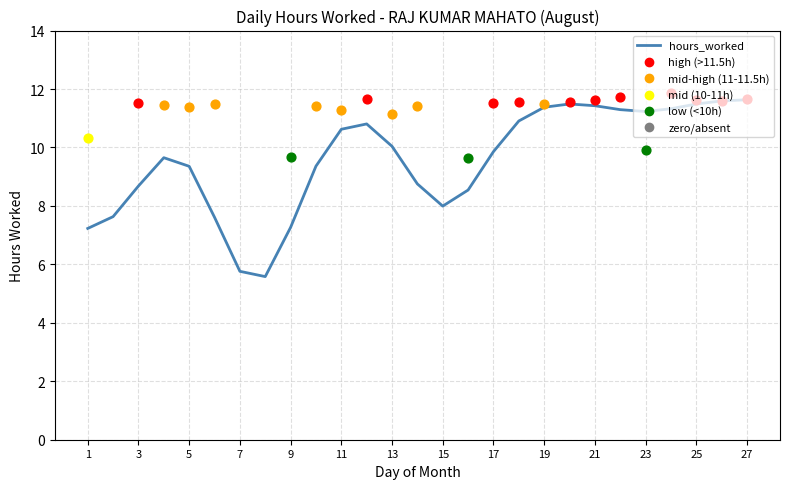

What is the minimum value for hours_worked?

5.6